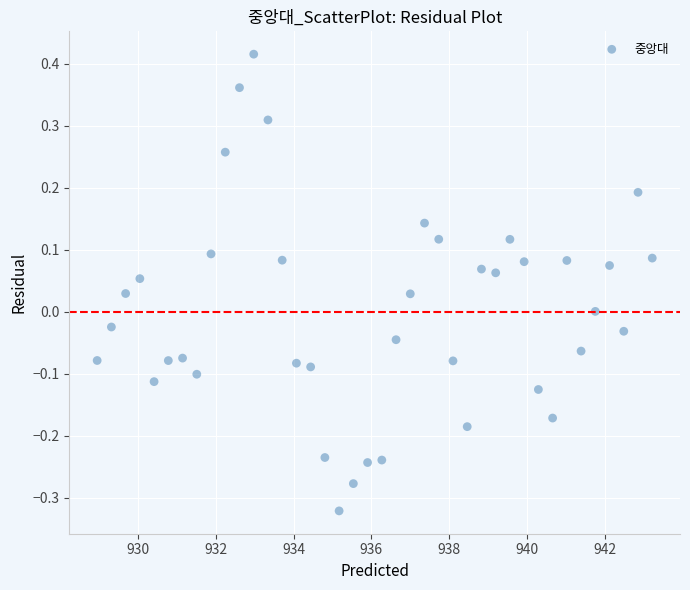

What is the range of X values (max minus min)?

14.3